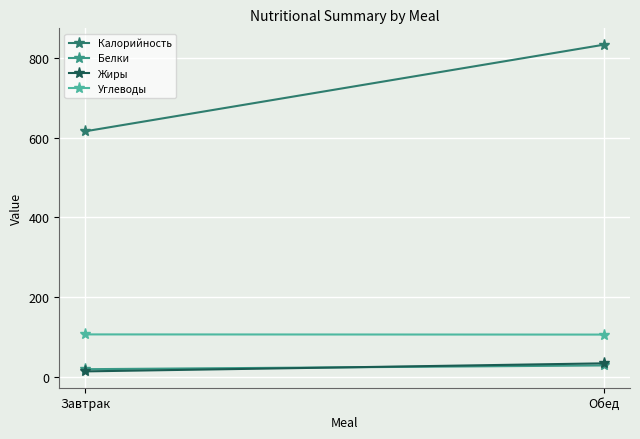

How many lines are shown in the chart?

4